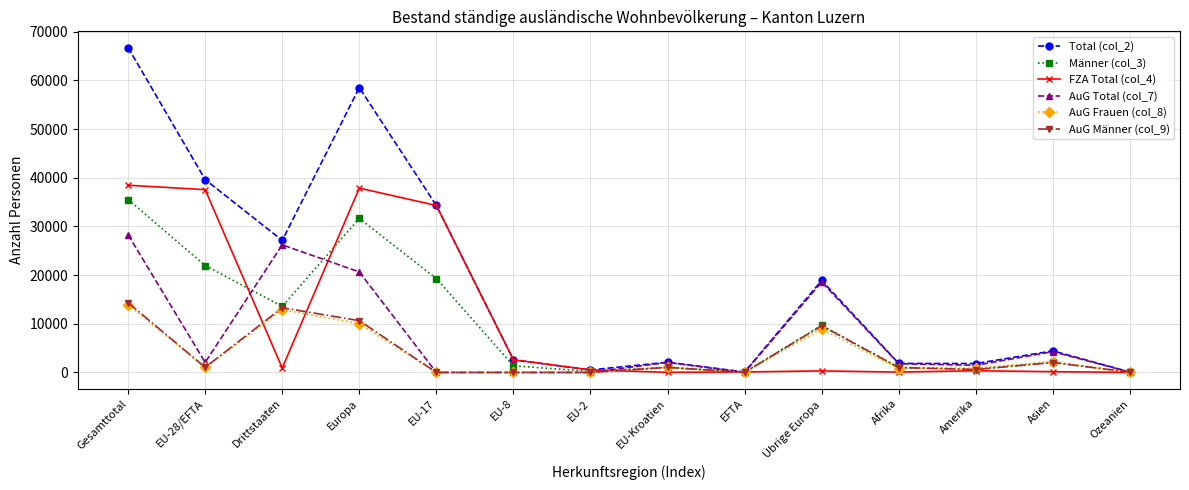

What is the value of the AuG Männer (col_9) point at the 4th from the left?

10639